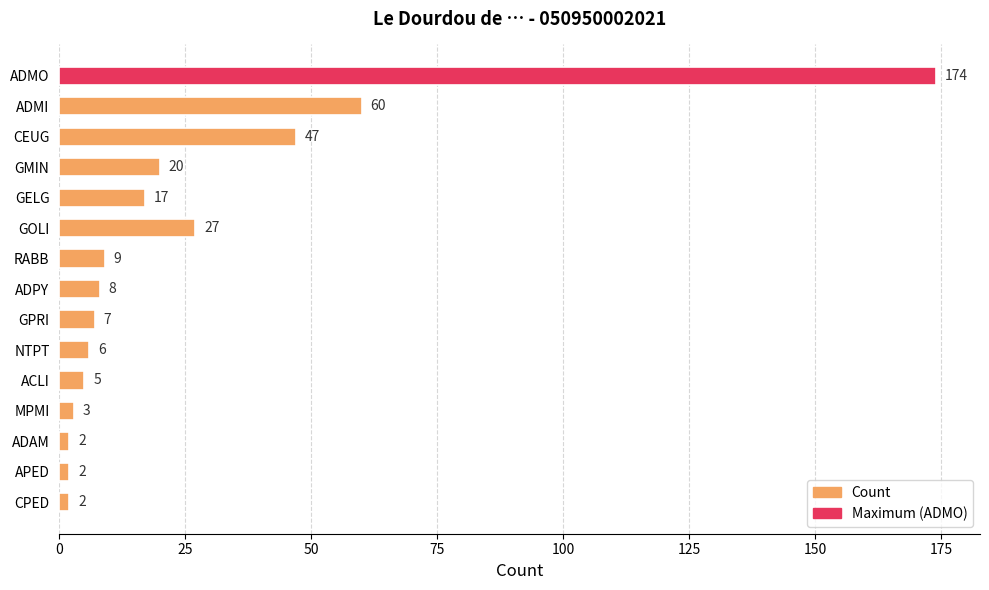

Is it true that the value at ADMI is 60?

True